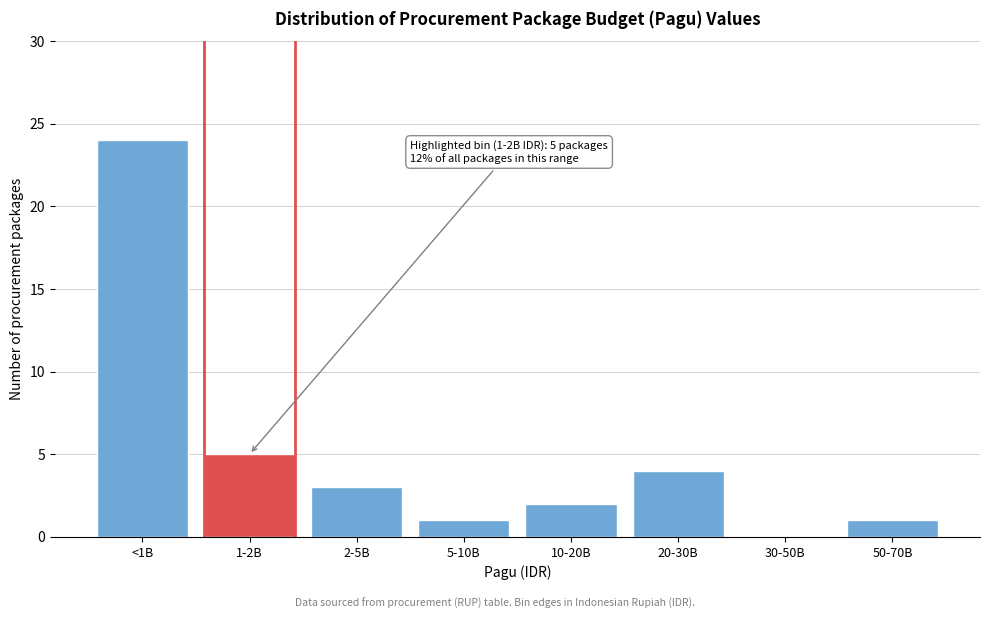

Reading left to right, what are all the values shown in this chart?

<1B=24	1-2B=5	2-5B=3	5-10B=1	10-20B=2	20-30B=4	30-50B=0	50-70B=1